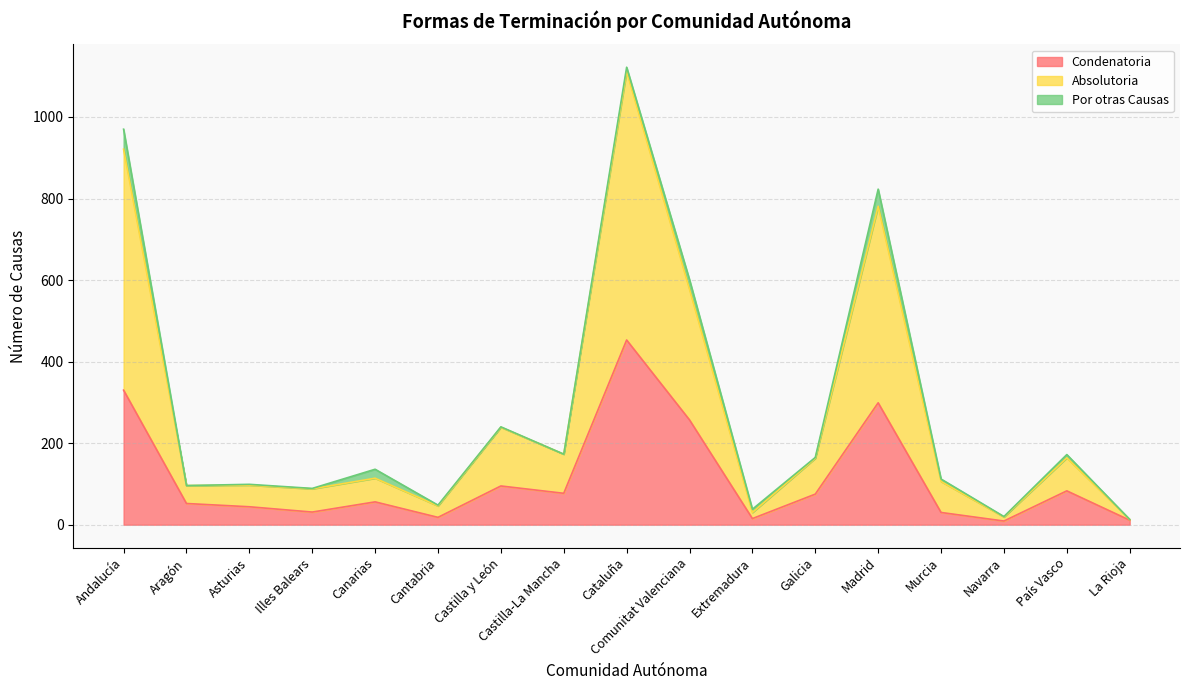

Between Andalucía and Castilla y León, which series saw the biggest shift?

Absolutoria